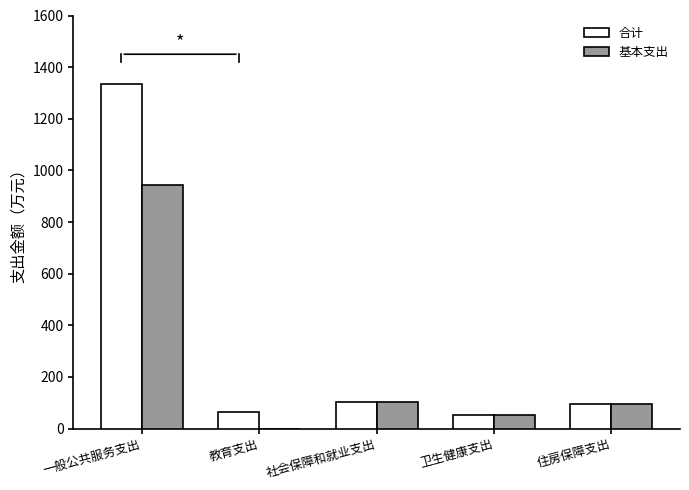

At which category is the sum across all series the highest?

一般公共服务支出